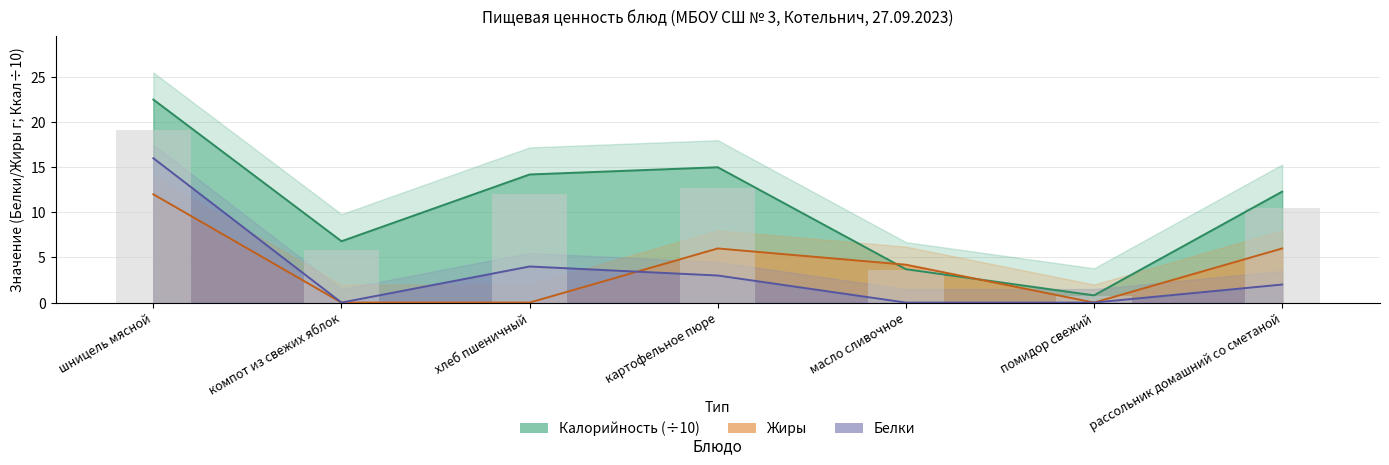

How many positive values does the Белки series have?

4